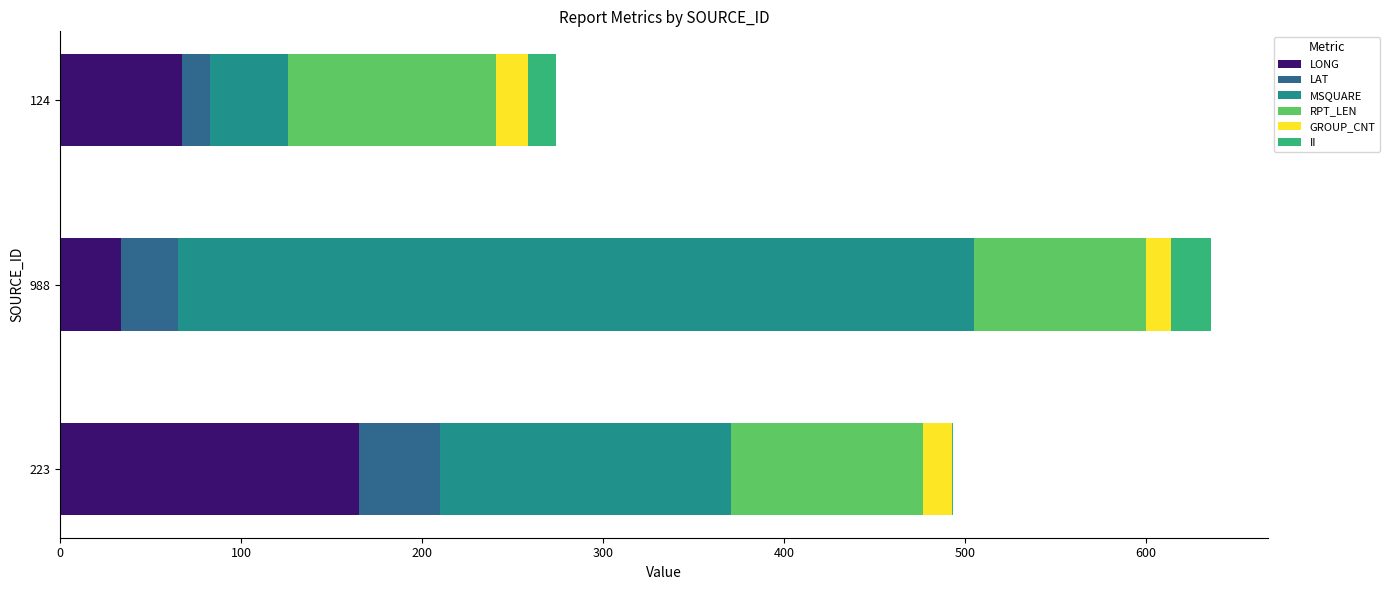

What value does the LONG series have at 988?

33.8